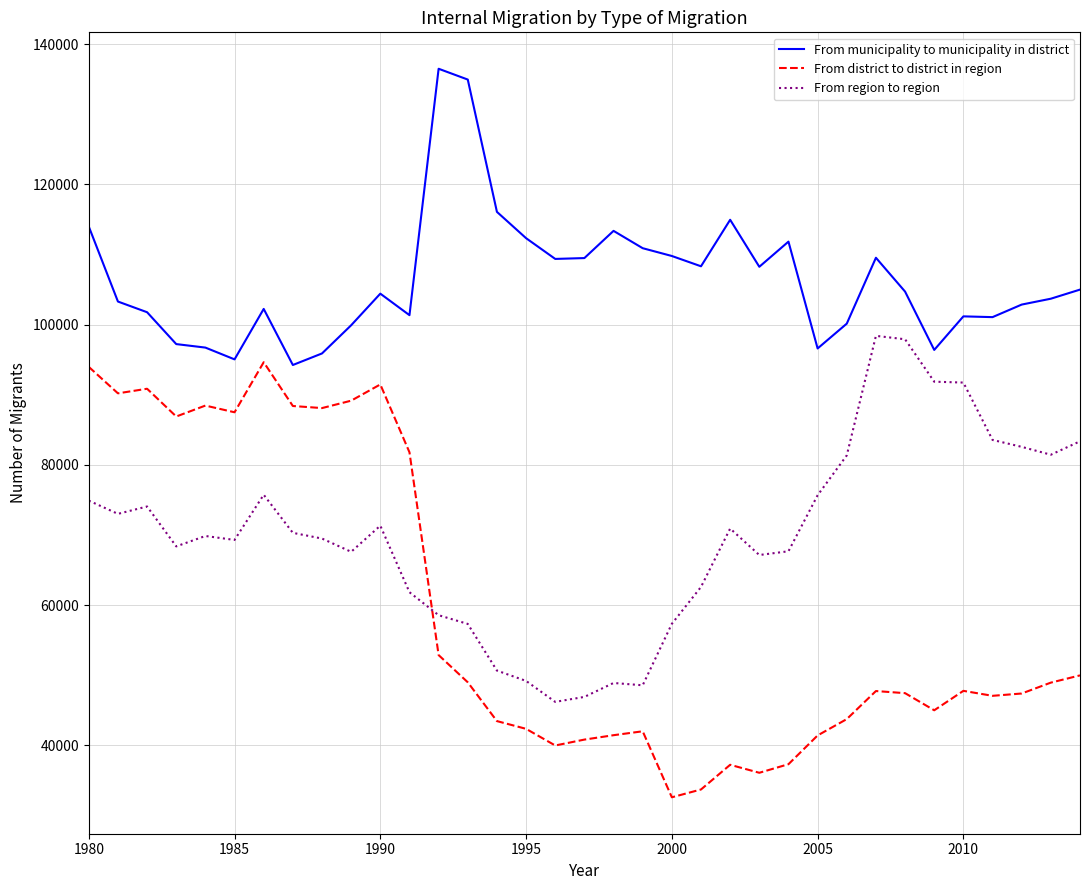

What is the smallest value displayed?

32592